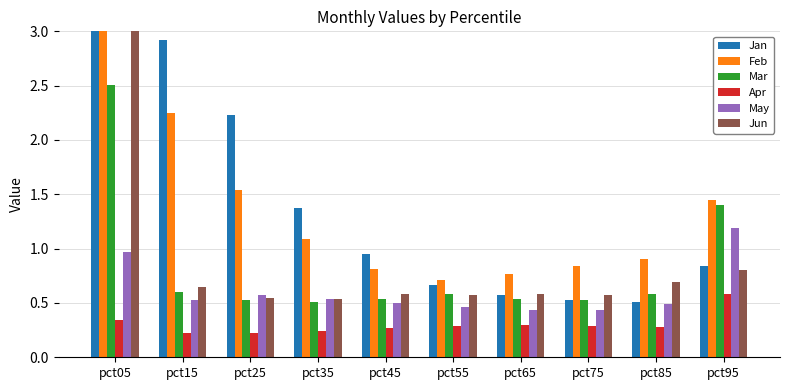

How many bars are there in total?

60